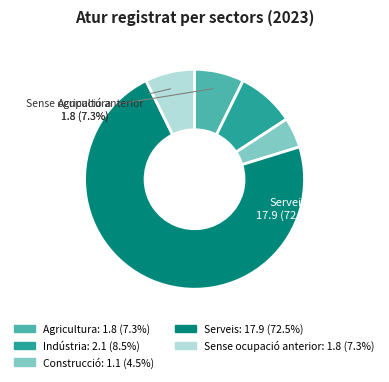

Does any single category account for the majority?

Yes